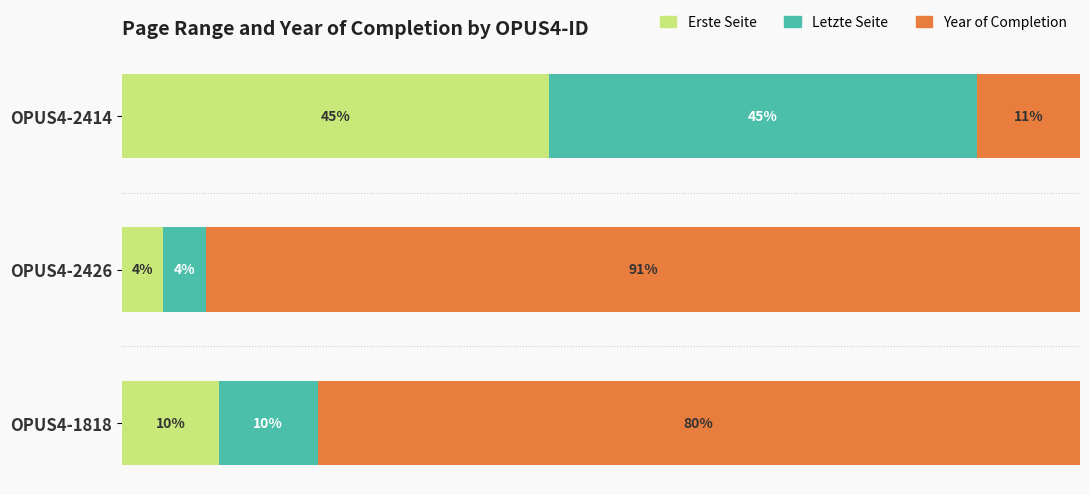

What are all the series names shown in the legend?

Erste Seite, Letzte Seite, Year of Completion